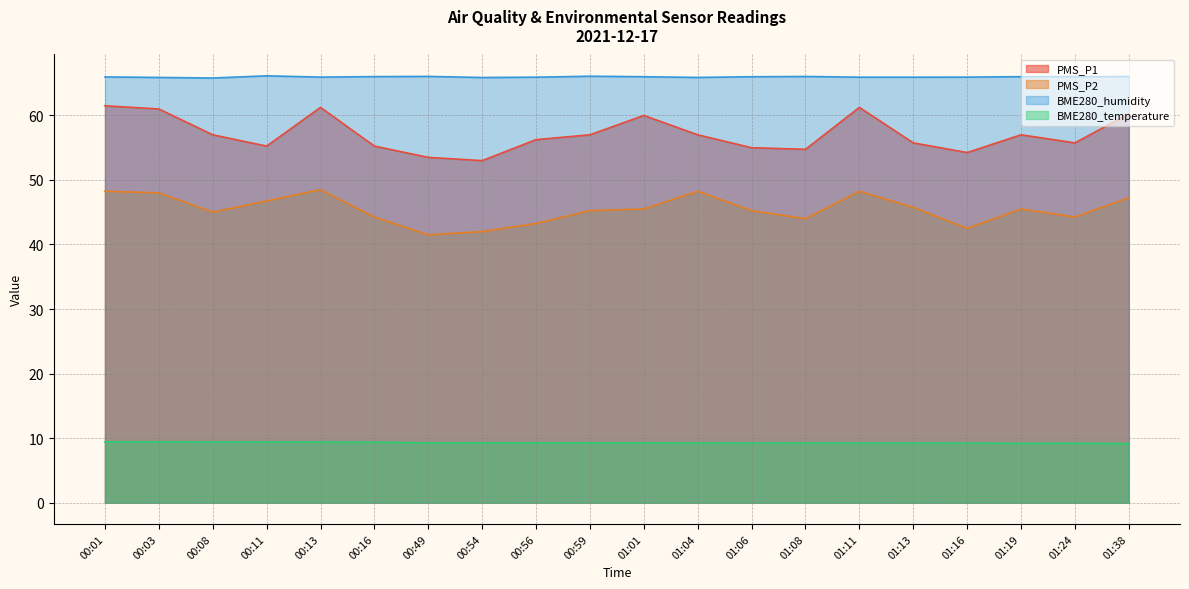

How many distinct data groups are displayed?

4